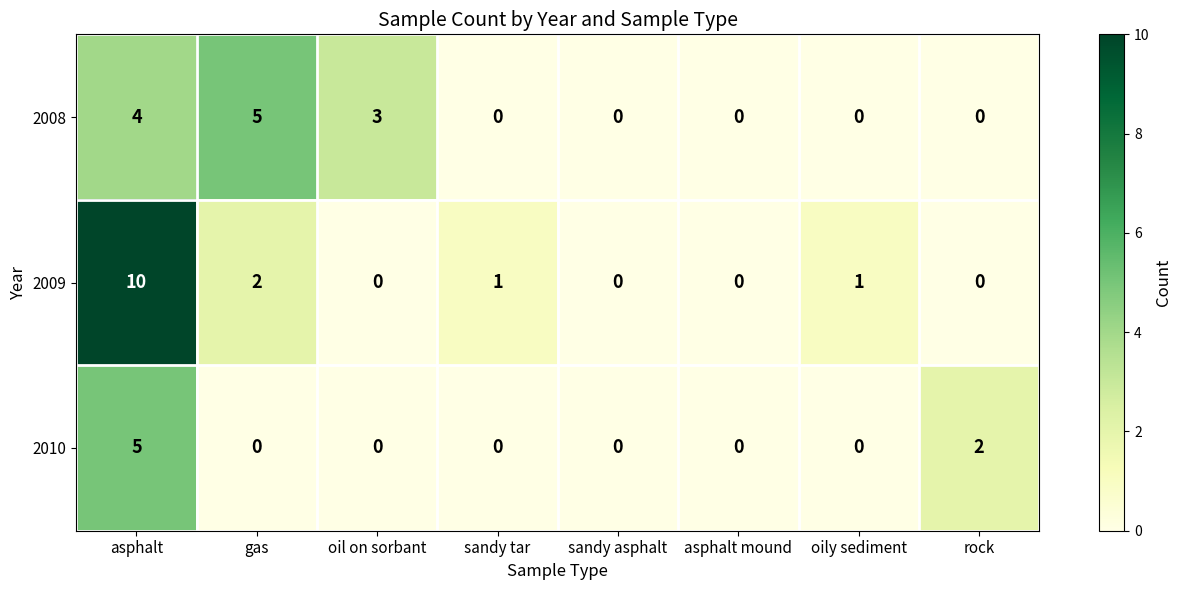

Which category has the highest value in the 2009 series?

asphalt